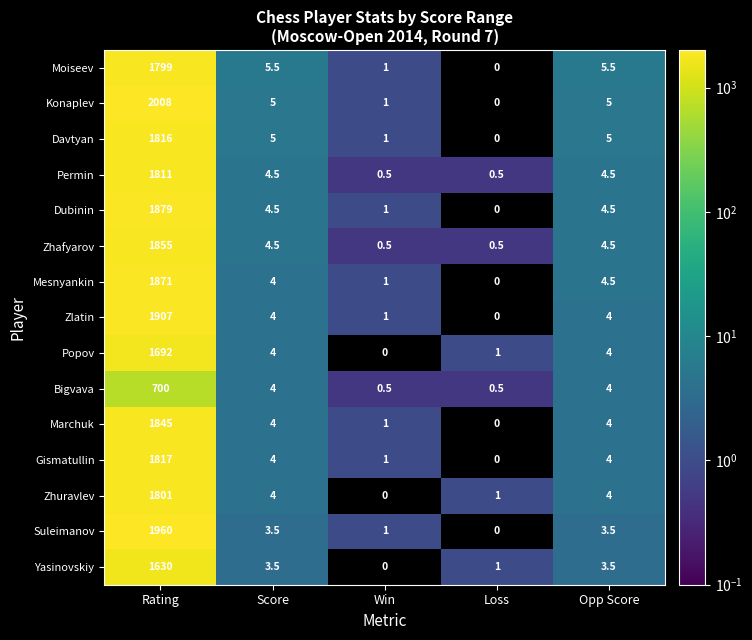

True or false: Davtyan has a value of 1.0 at Win.

True